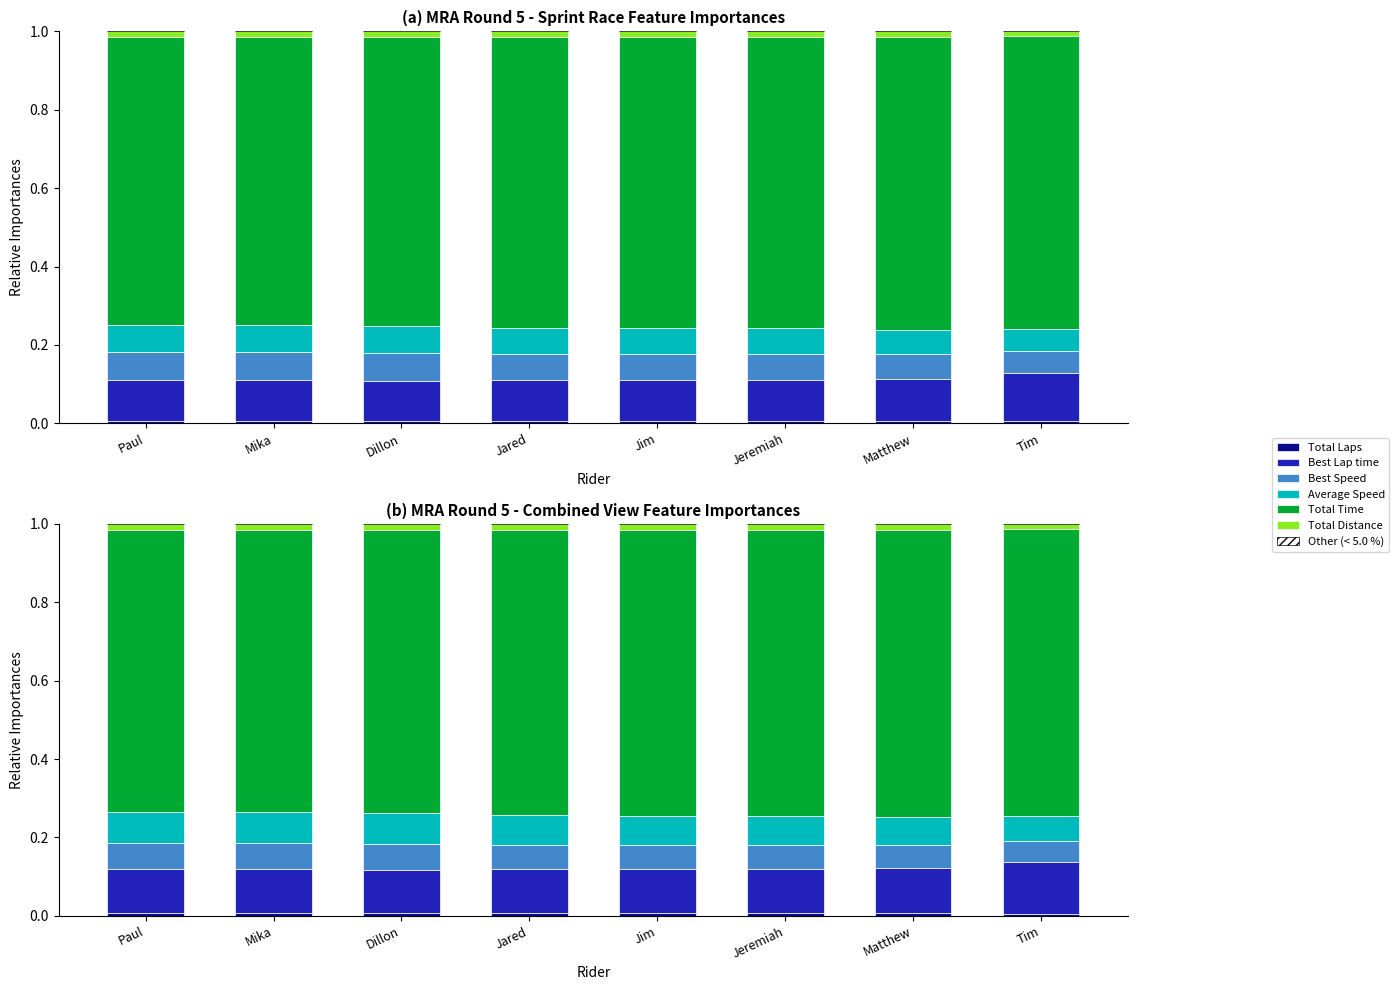

How many distinct data groups are displayed?

6